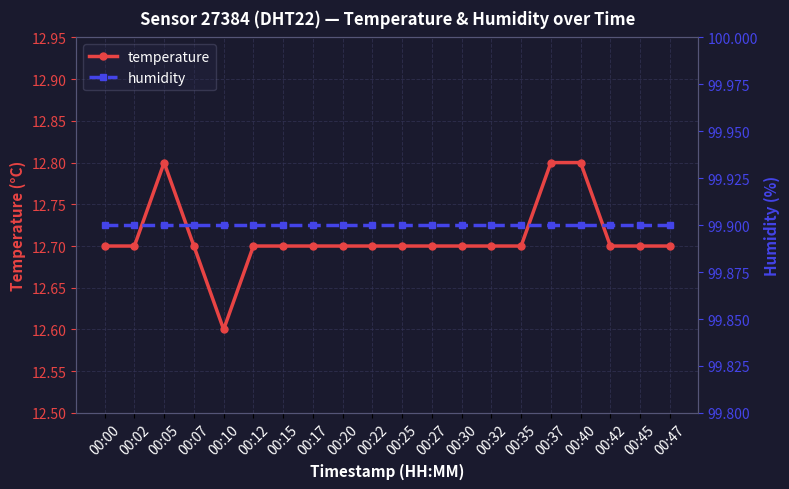

What is the value of the humidity point at the 12th from the left?

99.9